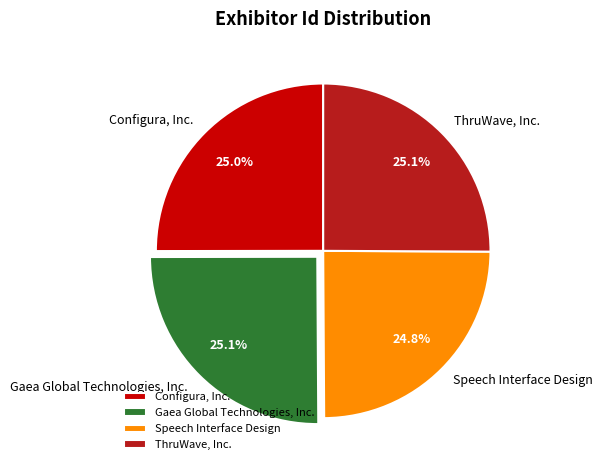

Combined, what portion of the pie is Gaea Global Technologies, Inc. and Speech Interface Design?

49.9%